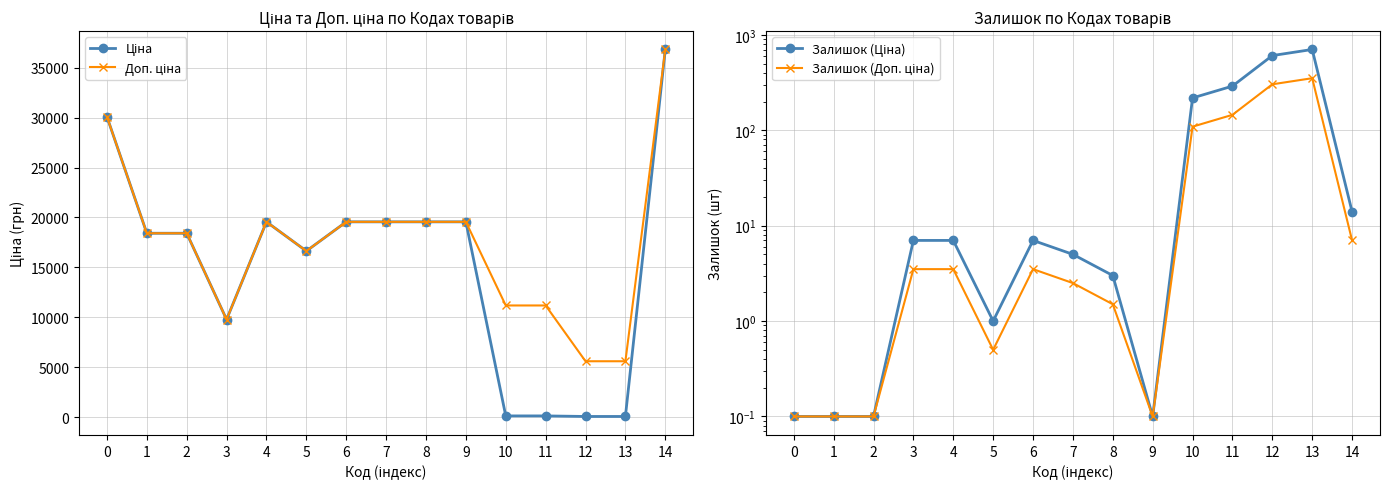

True or false: Залишок (Ціна) has more than 1 interior local peaks.

True